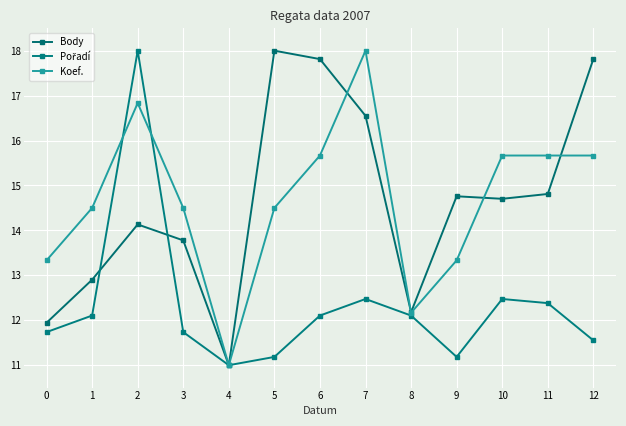

Reading left to right, list all the values displayed in this chart.

Body: 11.9	12.9	14.1	13.8	11.0	18.0	17.8	16.6	12.2	14.8	14.7	14.8	17.8
Pořadí: 11.7	12.1	18.0	11.7	11.0	11.2	12.1	12.5	12.1	11.2	12.5	12.4	11.6
Koef.: 13.3	14.5	16.8	14.5	11.0	14.5	15.7	18.0	12.2	13.3	15.7	15.7	15.7